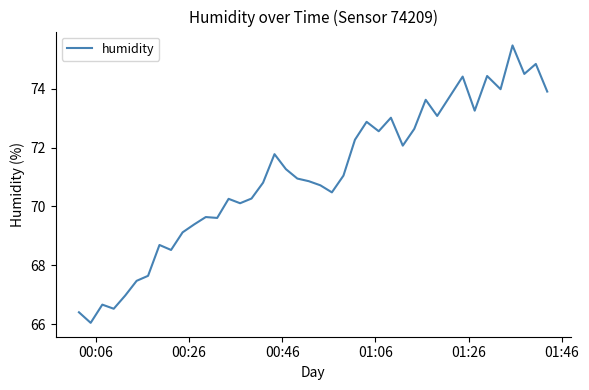

What is the smallest value displayed?

66.0